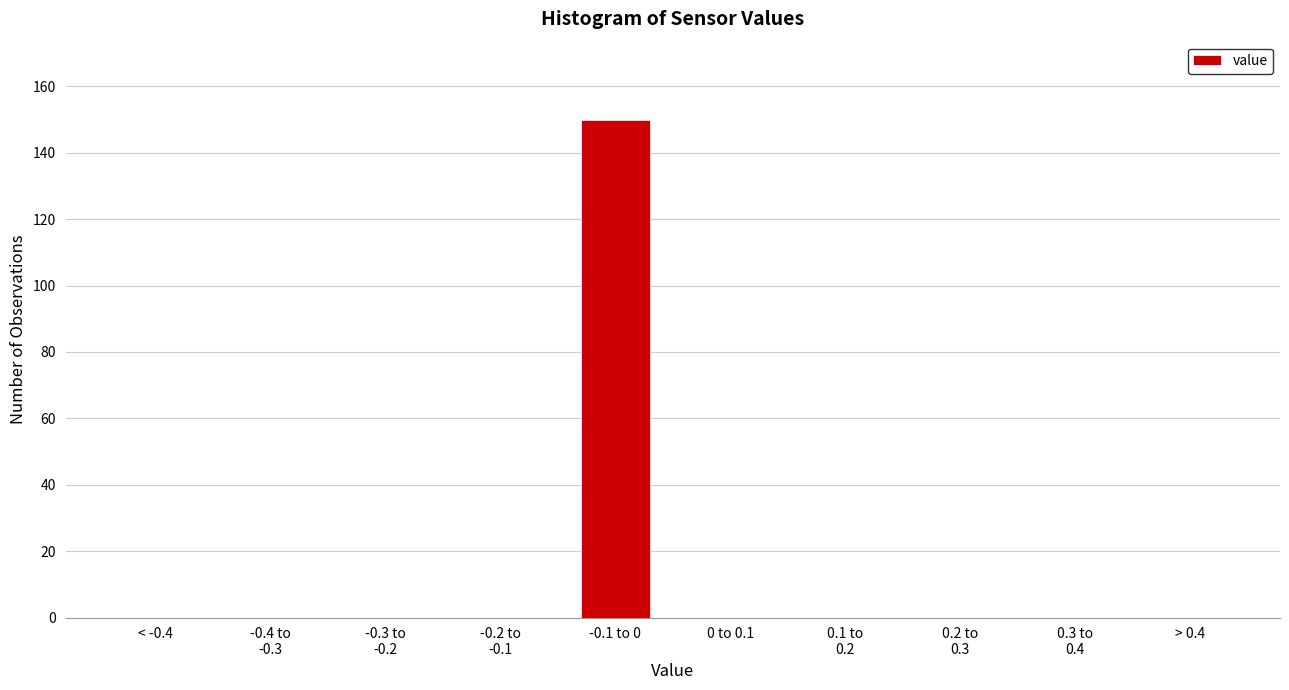

Is it true that the value at > 0.4 is 0?

True